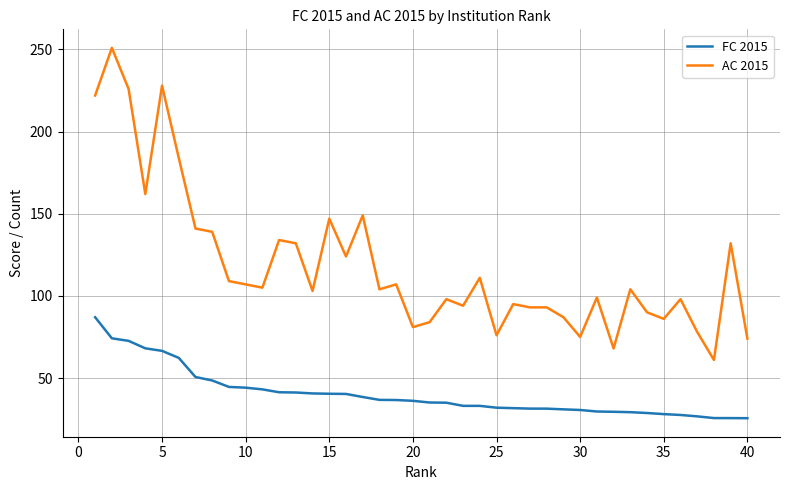

True or false: FC 2015 and AC 2015 cross at least once.

False